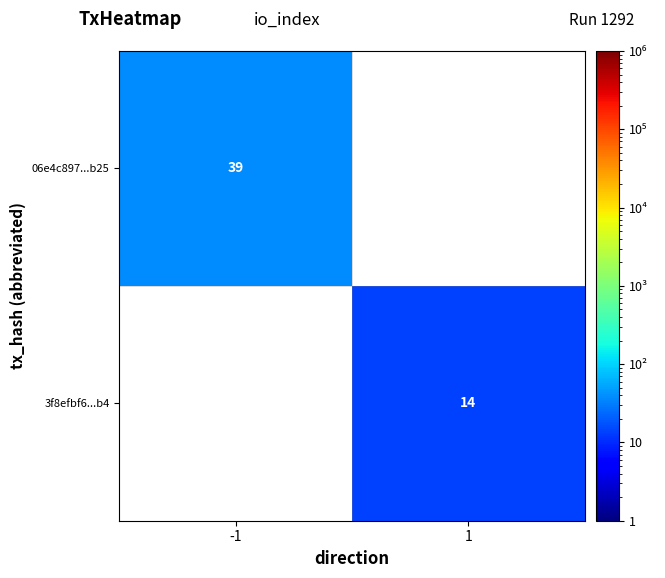

The value of 3f8efbf6...b4 at 1 is 4.2. True or false?

False